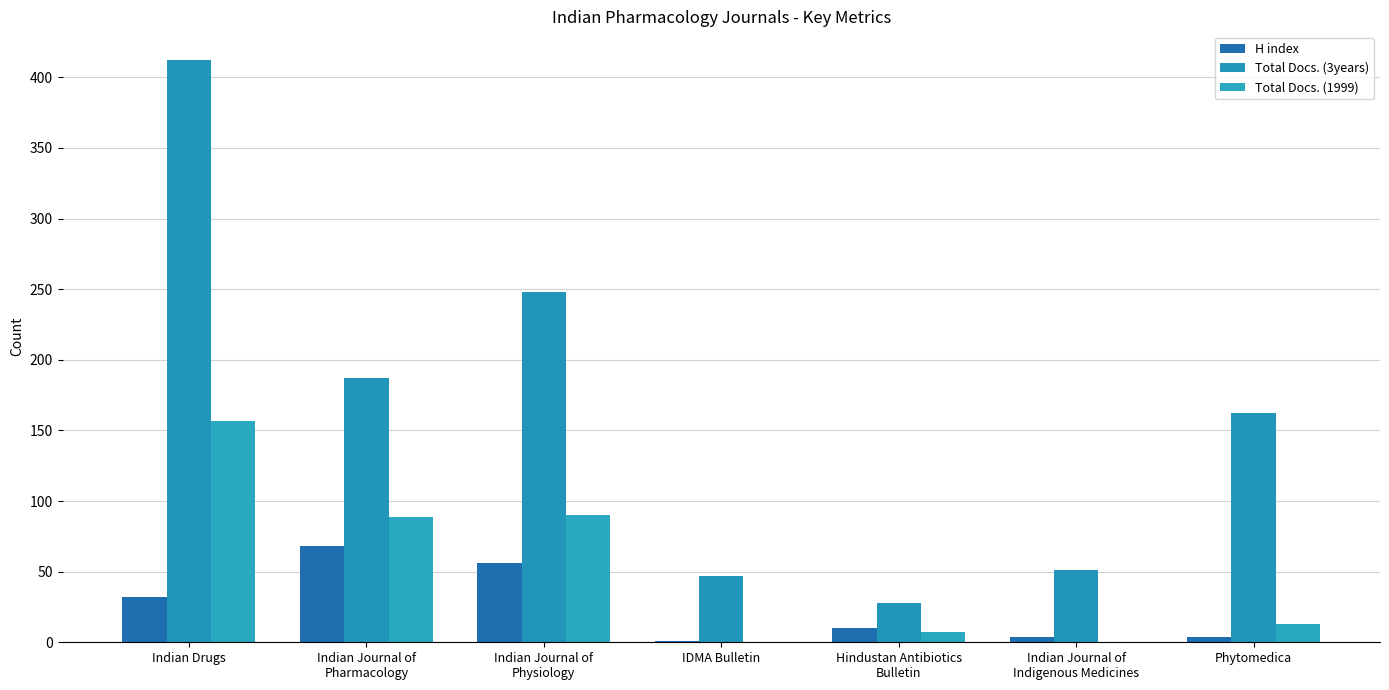

Reading left to right, transcribe all the data shown in this chart.

H index: 32	68	56	1	10	4	4
Total Docs. (3years): 412	187	248	47	28	51	162
Total Docs. (1999): 157	89	90	0	7	0	13